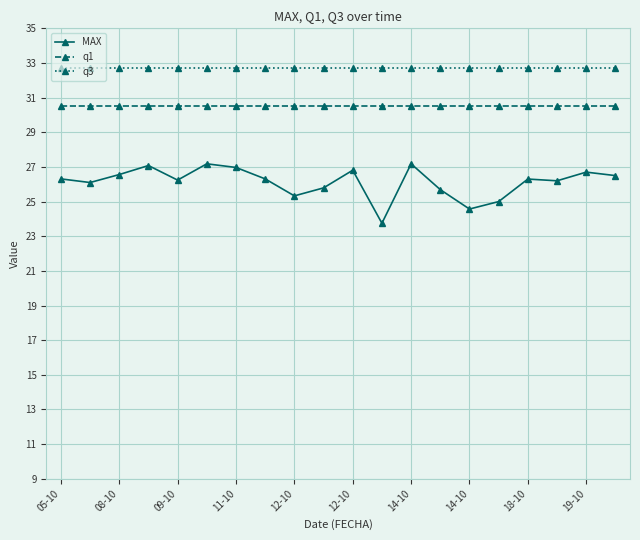

Which series has the widest spread of values?

MAX